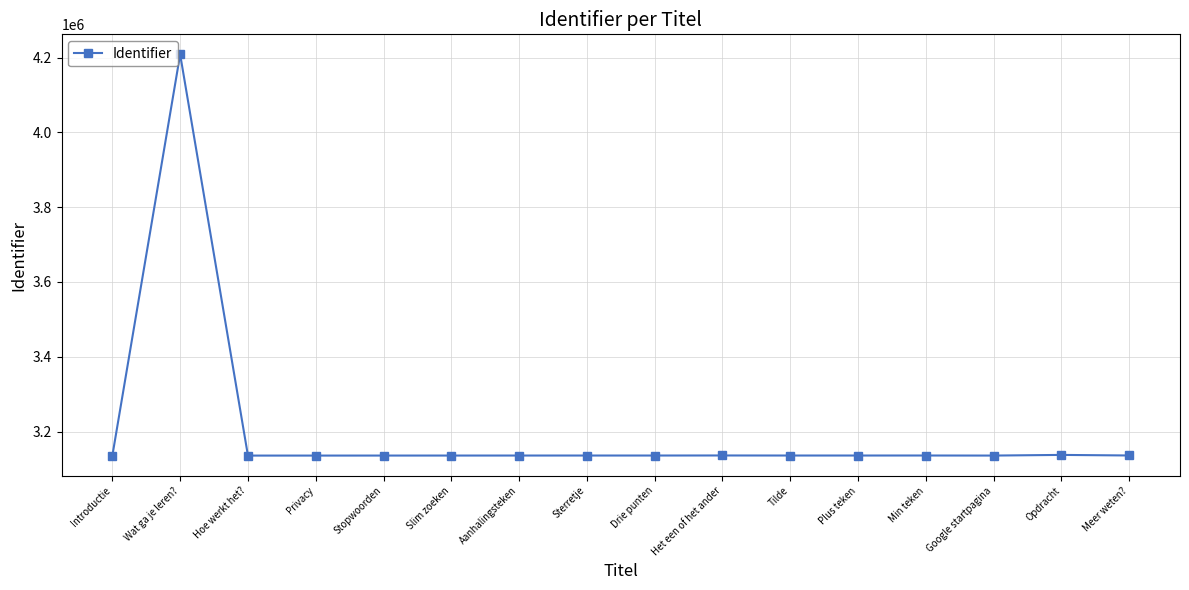

What is the average value?

3203103